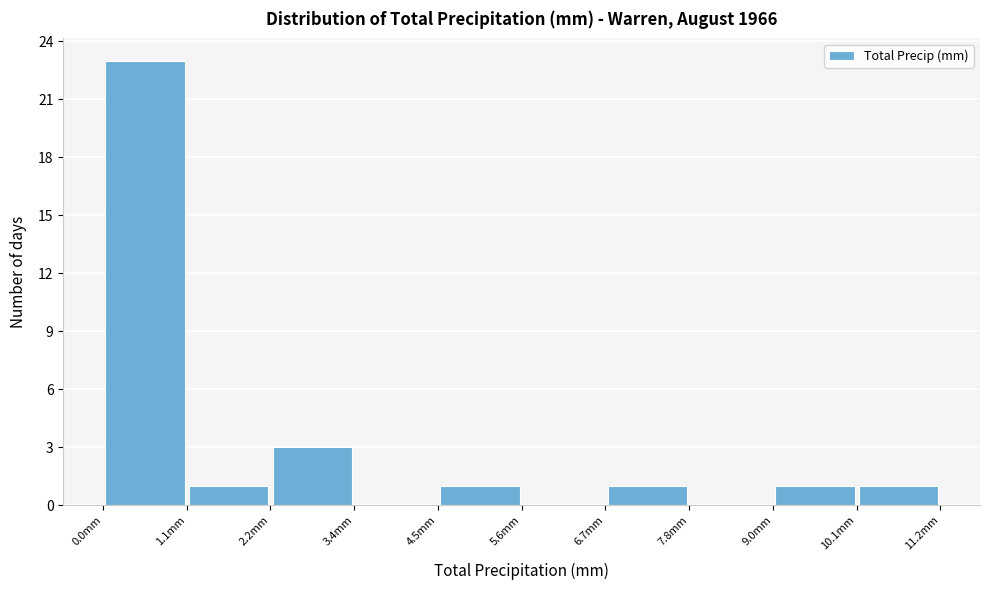

Which range on the x-axis has the tallest bar?

0.00 to 1.12